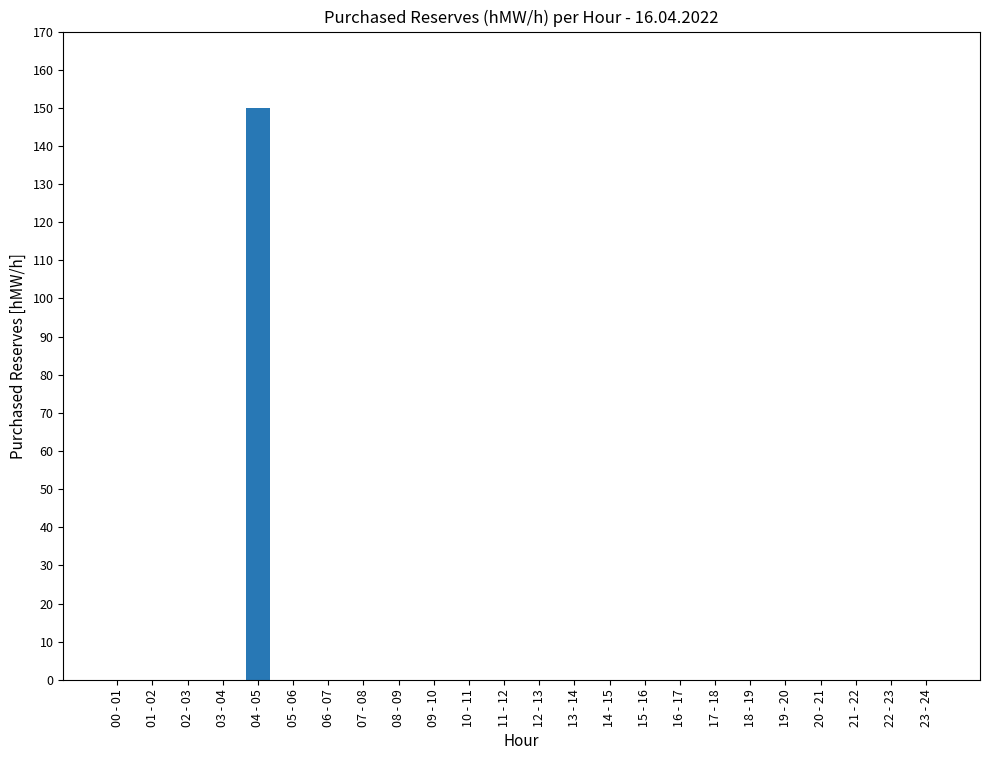

How many data points does each series have?

24